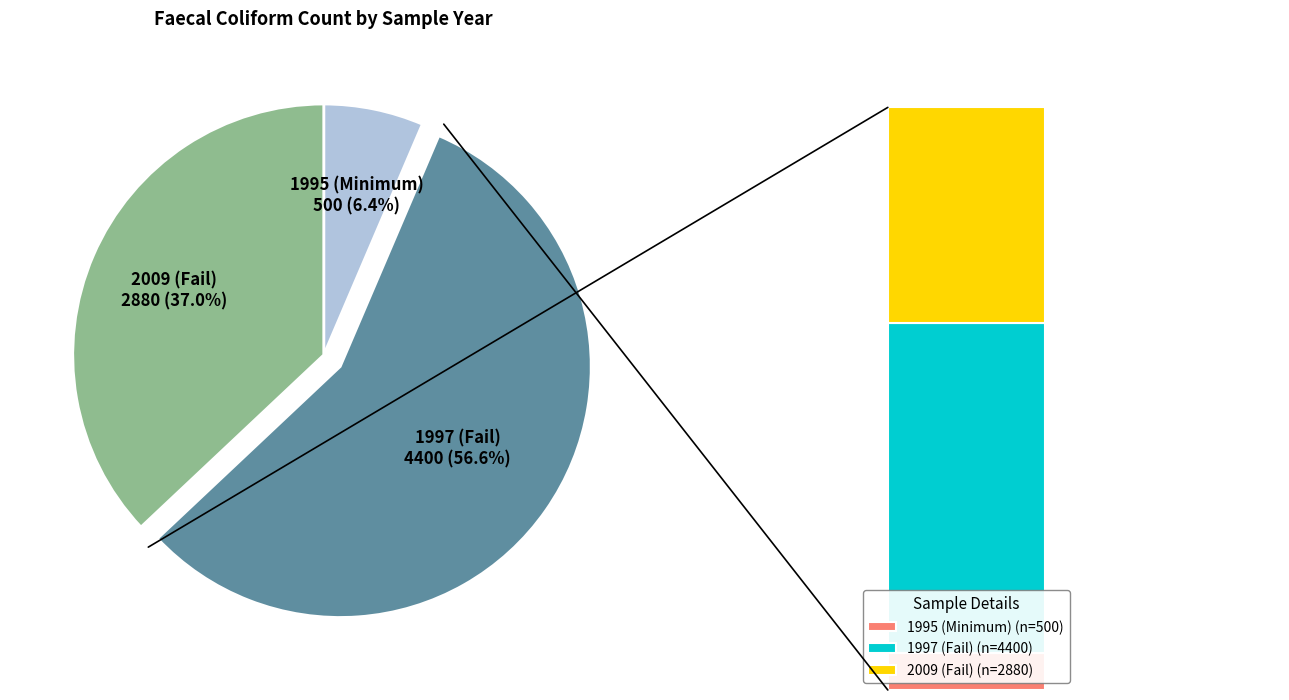

Is the sum of 1995 (Minimum) and 1997 (Fail) greater than half?

Yes